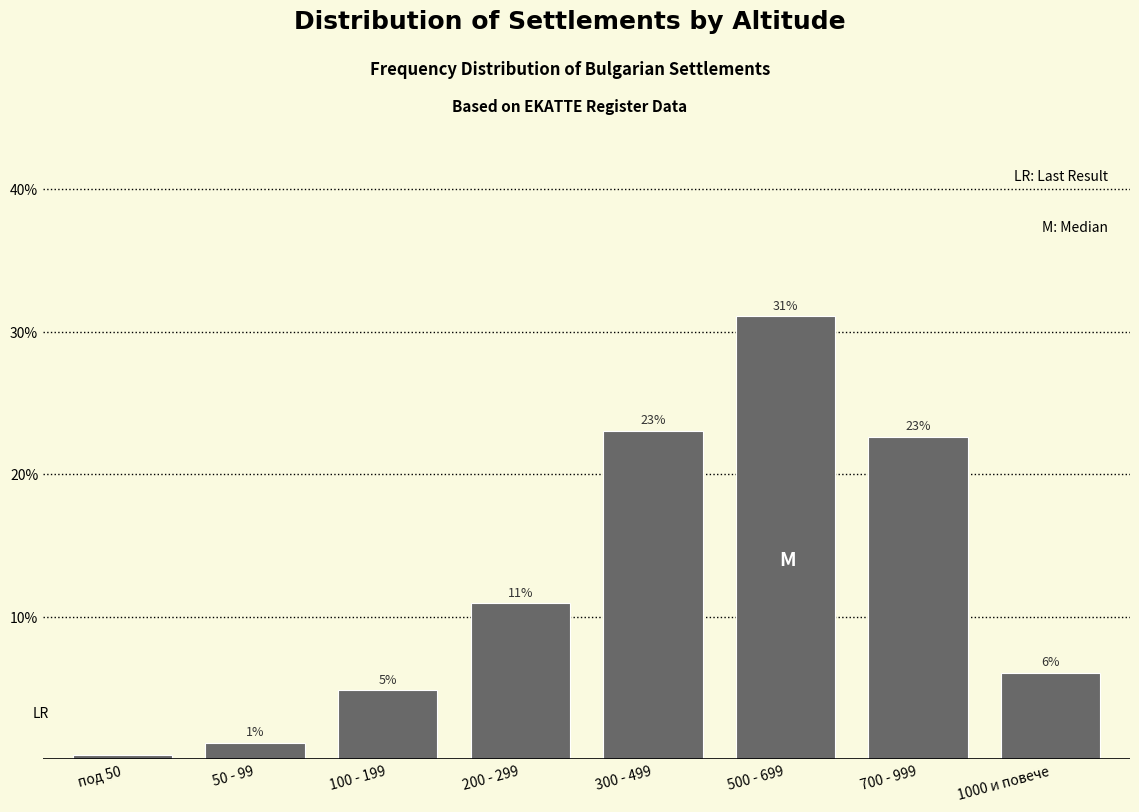

What is the sum of all values?

100.0